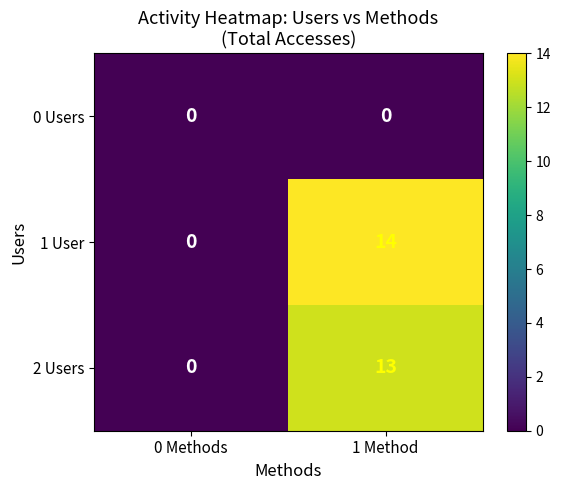

At which label is 1 User closest to 7?

0 Methods